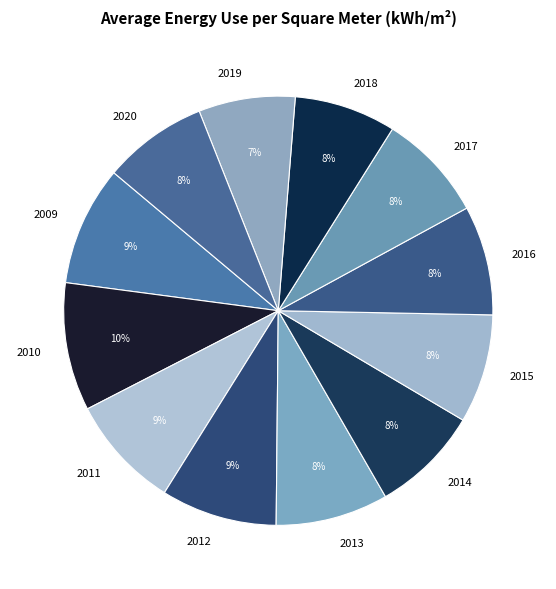

Do 2020 and 2017 together represent more than half of the pie?

No